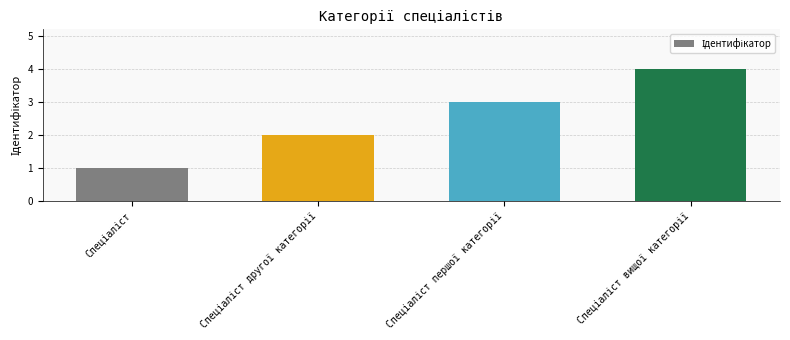

What is the sum of all values?

10